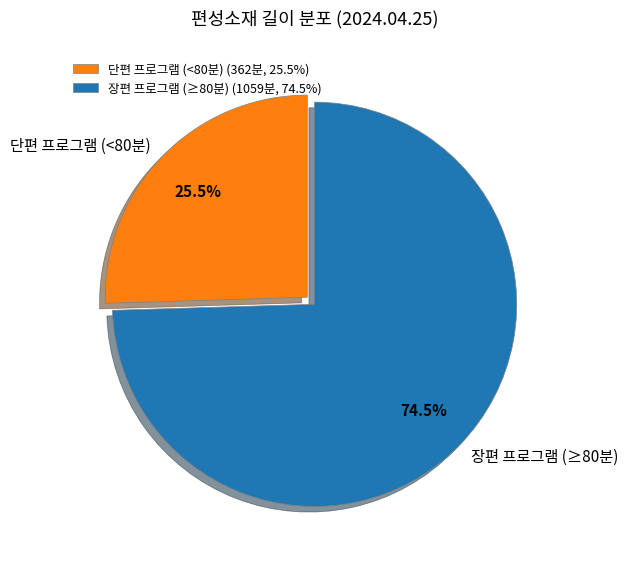

What portion of the pie excludes 장편 프로그램 (≥80분)?

25.5%